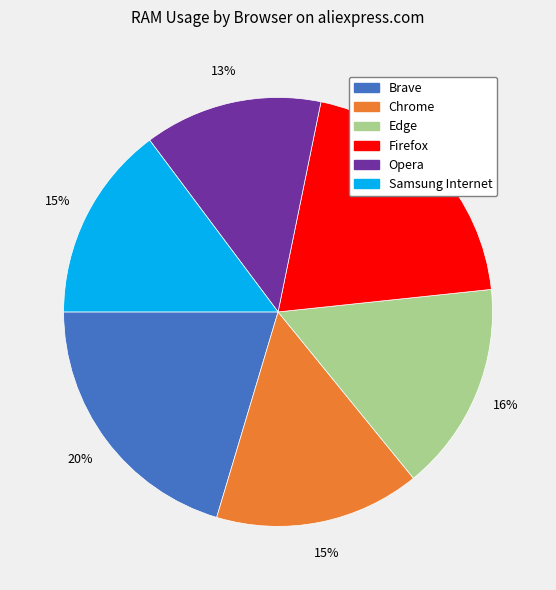

What is the smallest slice in the pie chart?

Opera